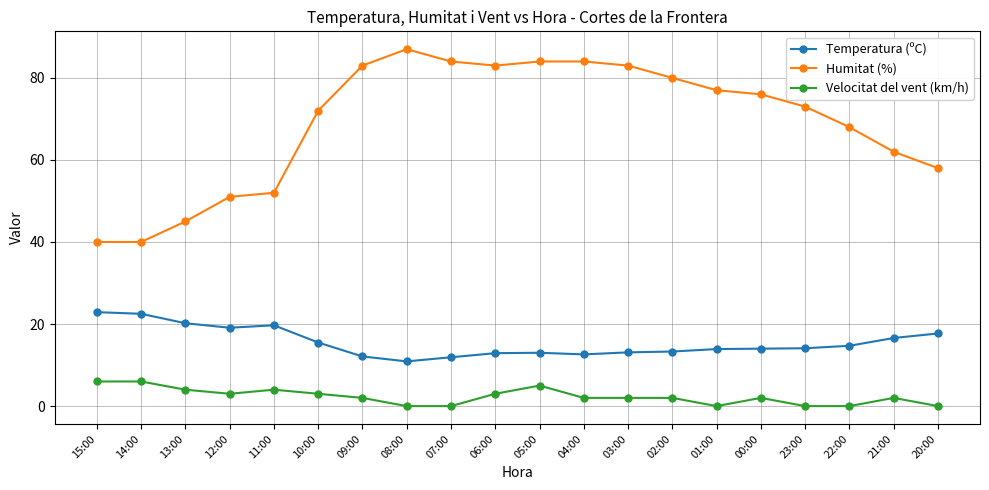

How many distinct data groups are displayed?

3